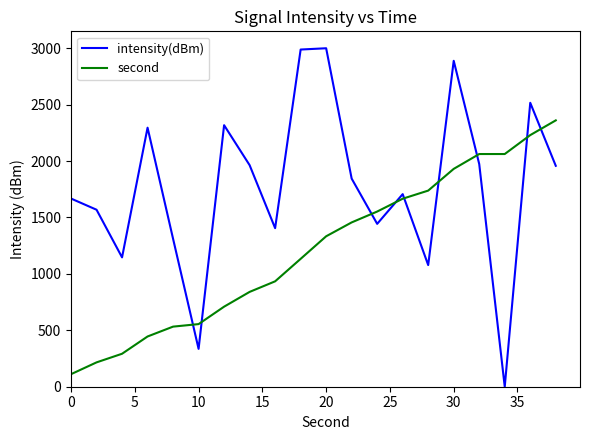

List the series in order of their overall mean, lowest first.

second, intensity(dBm)